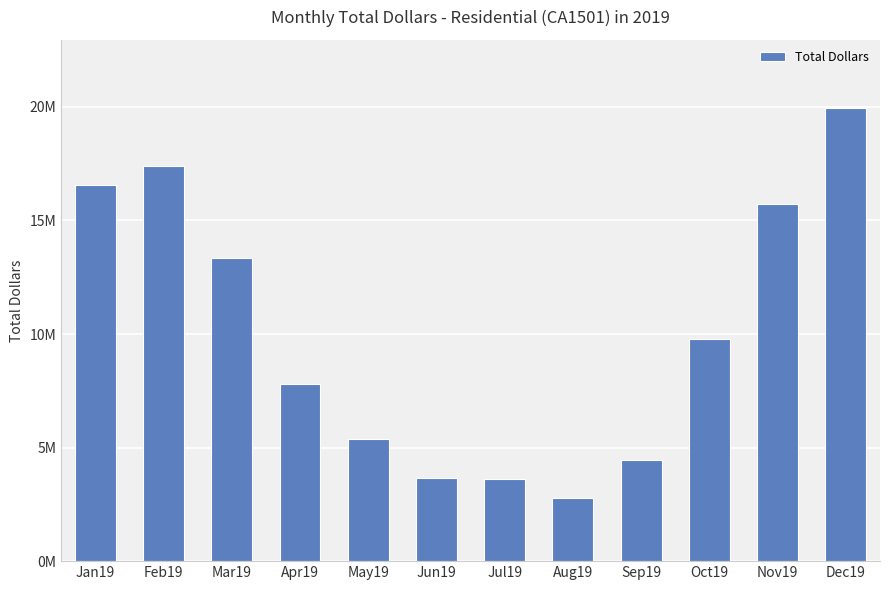

What is the difference between the maximum and second lowest values?

16338448.1